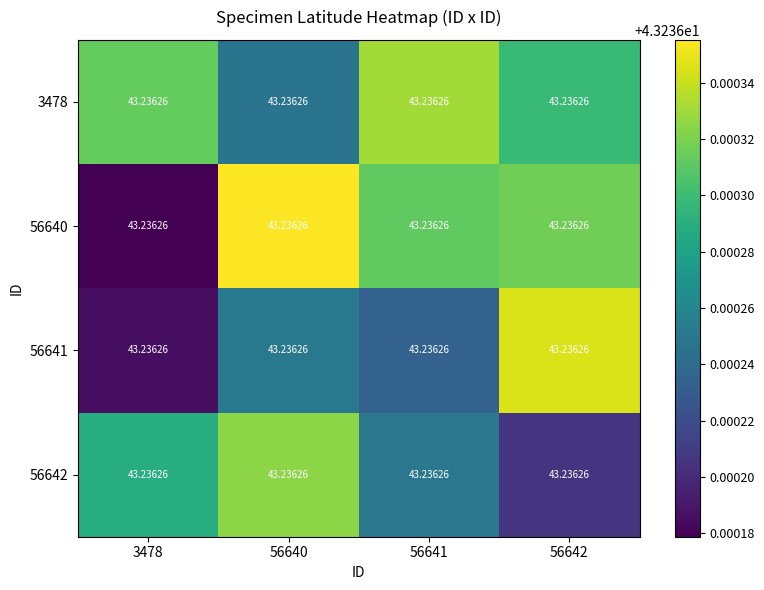

The value of 56641 at 56642 is 75.5. True or false?

False